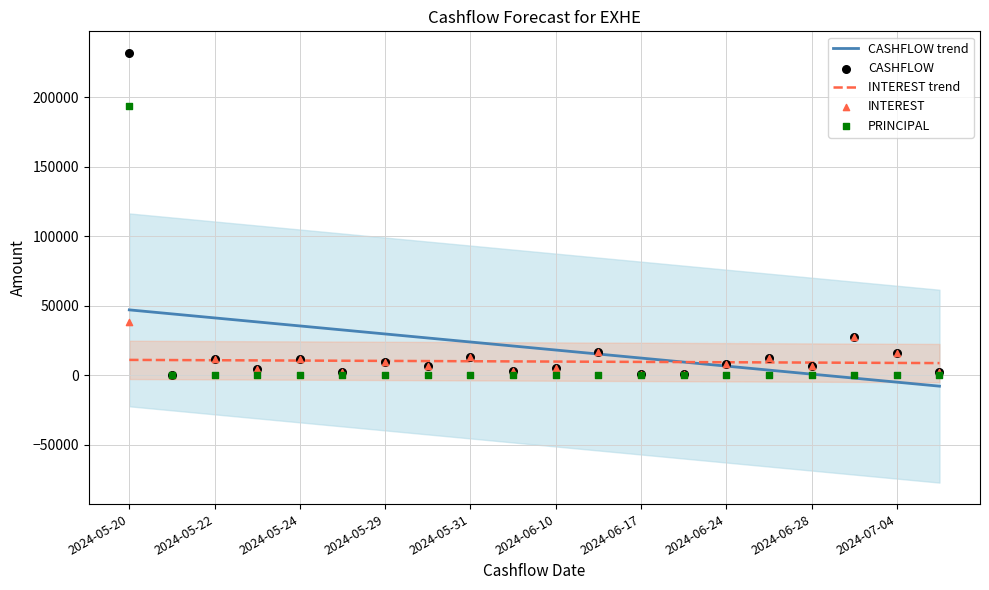

Which series has the largest total across all categories?

CASHFLOW trend